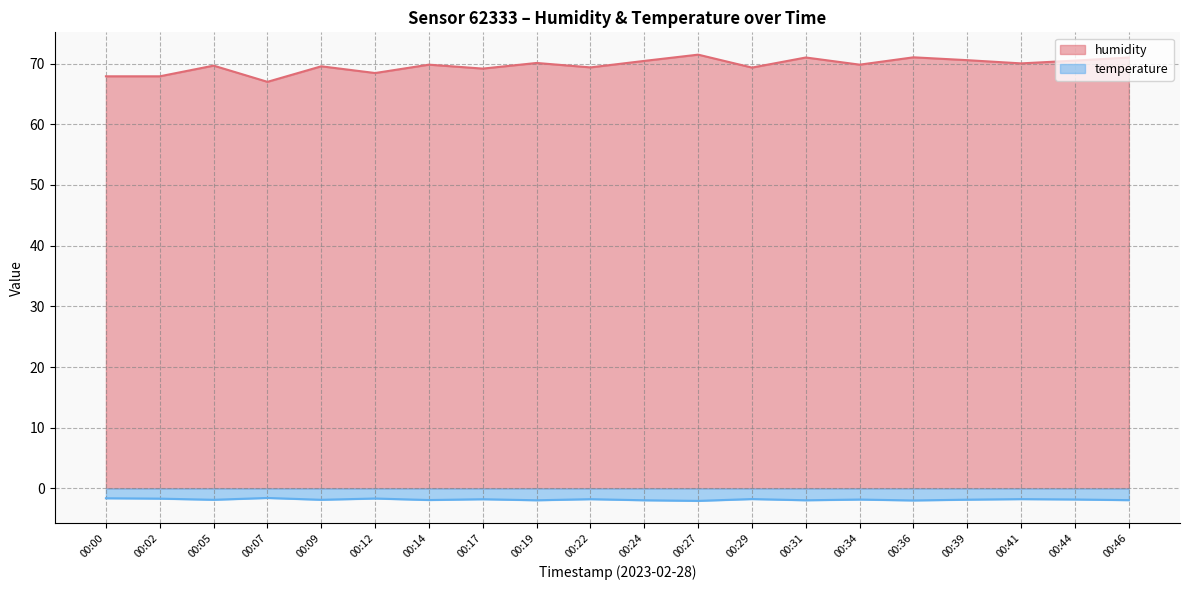

Reading left to right, what are all the values shown in this chart?

humidity: 67.9	67.9	69.7	67.0	69.5	68.4	69.8	69.2	70.1	69.4	70.4	71.5	69.3	71.0	69.8	71.0	70.6	70.0	70.5	71.0
temperature: -1.6	-1.7	-1.9	-1.6	-1.9	-1.7	-1.9	-1.8	-2.0	-1.8	-2.0	-2.1	-1.8	-2.0	-1.8	-2.0	-1.9	-1.8	-1.8	-1.9